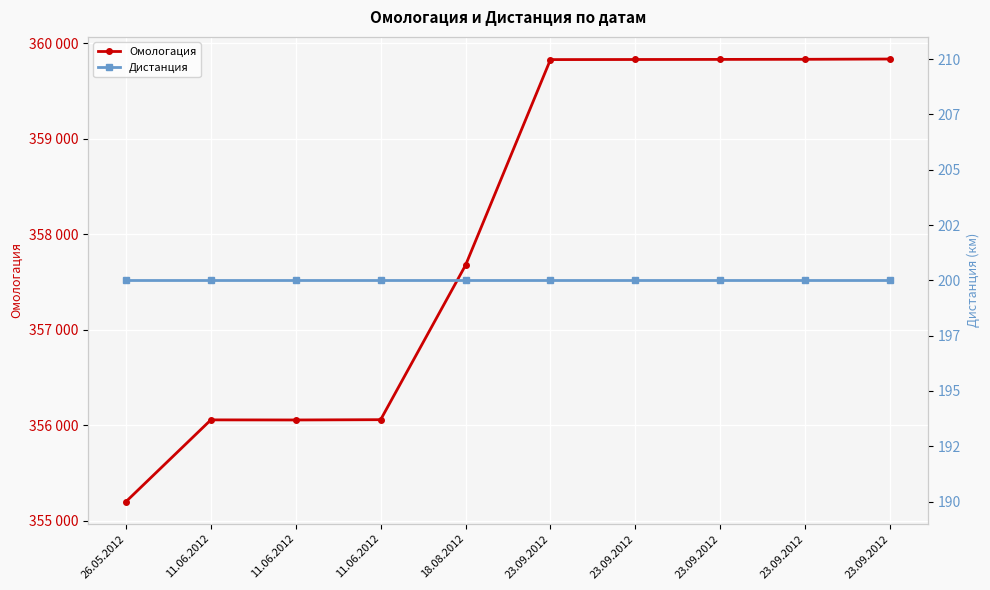

What are all the series names shown in the legend?

Омологация, Дистанция